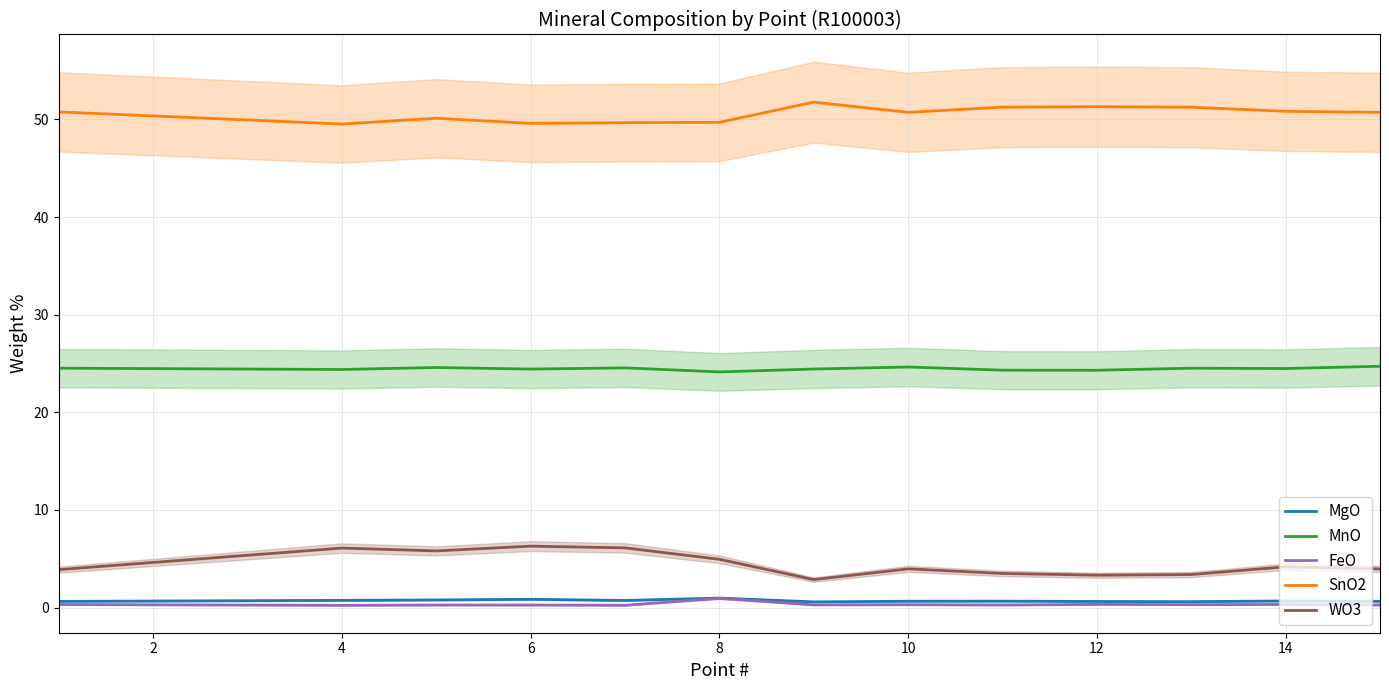

The value of WO3 at 8 is 2.7. True or false?

False